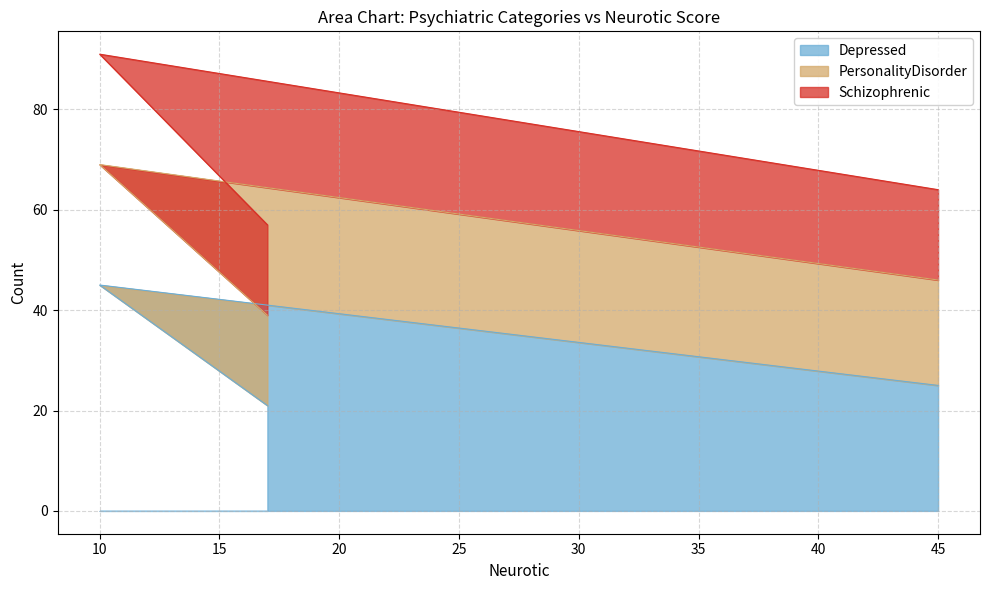

What is the maximum value for Schizophrenic?

91